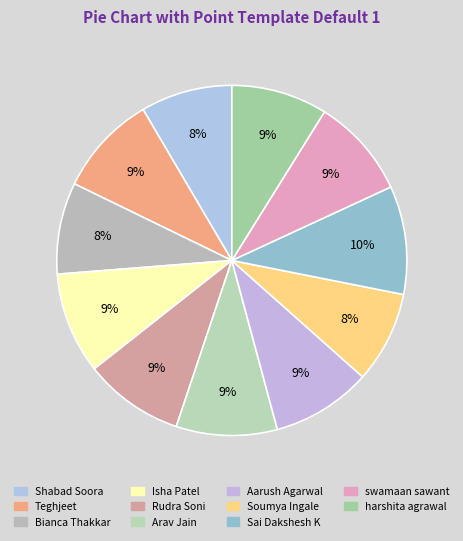

Rank the categories by value from lowest to highest.

Soumya Ingale, Shabad Soora, Bianca Thakkar, harshita agrawal, Rudra Soni, swamaan sawant, Aarush Agarwal, Teghjeet, Arav Jain, Isha Patel, Sai Dakshesh K